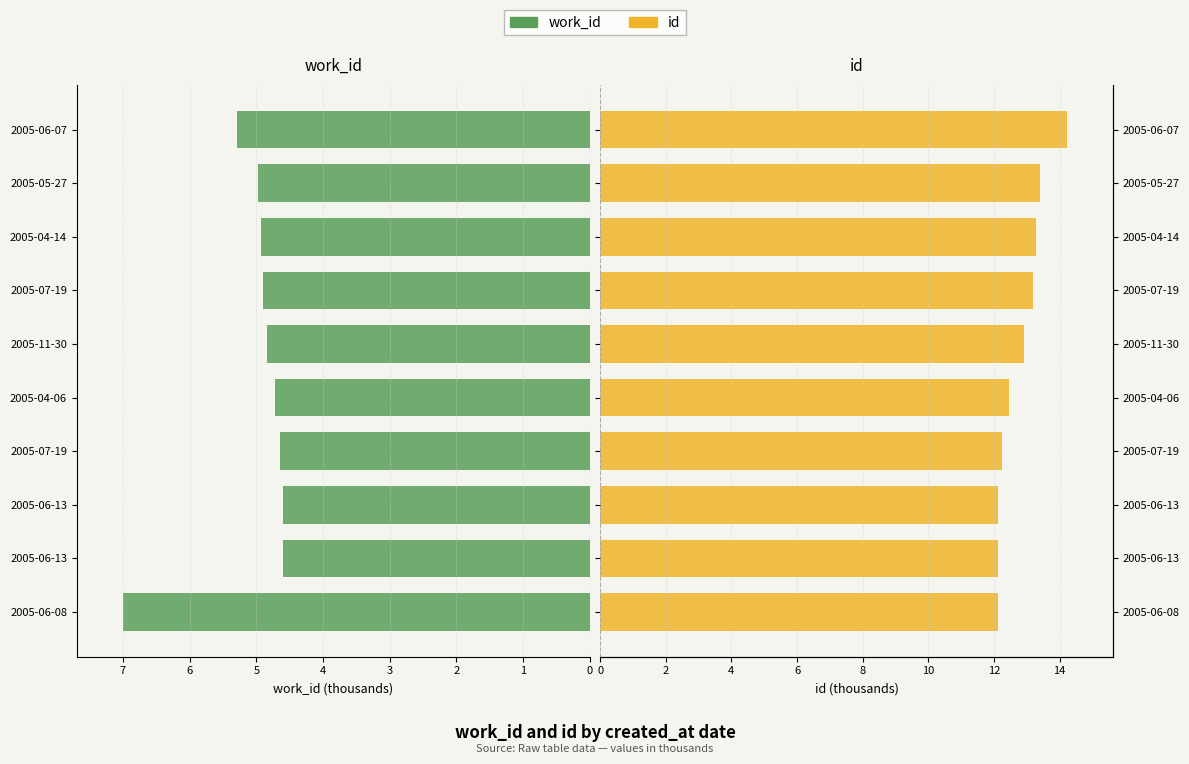

Which series has the widest spread of values?

work_id